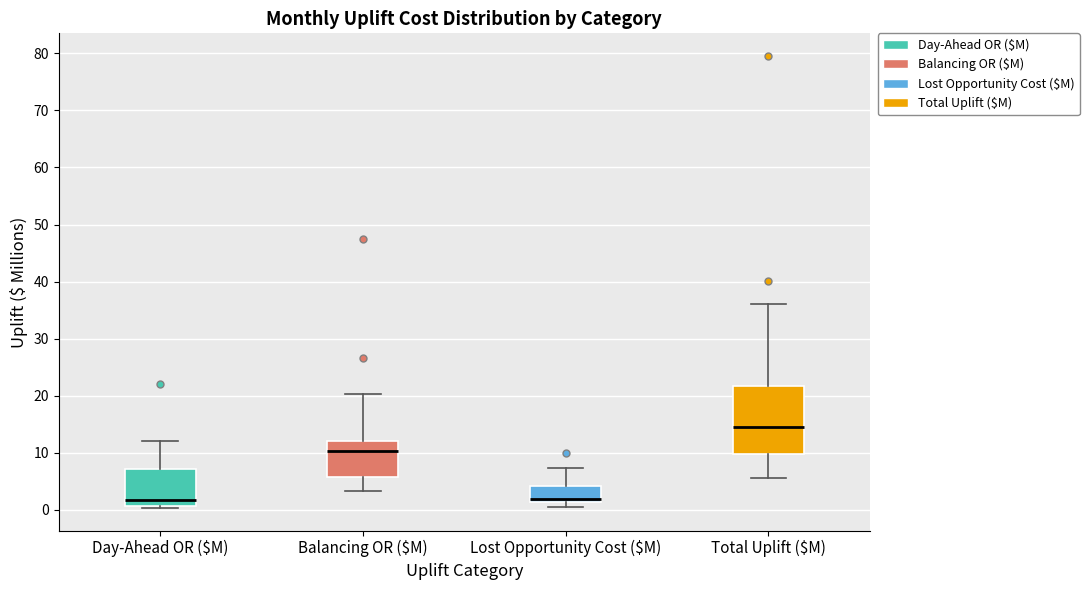

Where does the median line of the box for Balancing OR ($M) sit on the y-axis? The values are not printed on the chart, so give them approximately, as read against the axis.

10